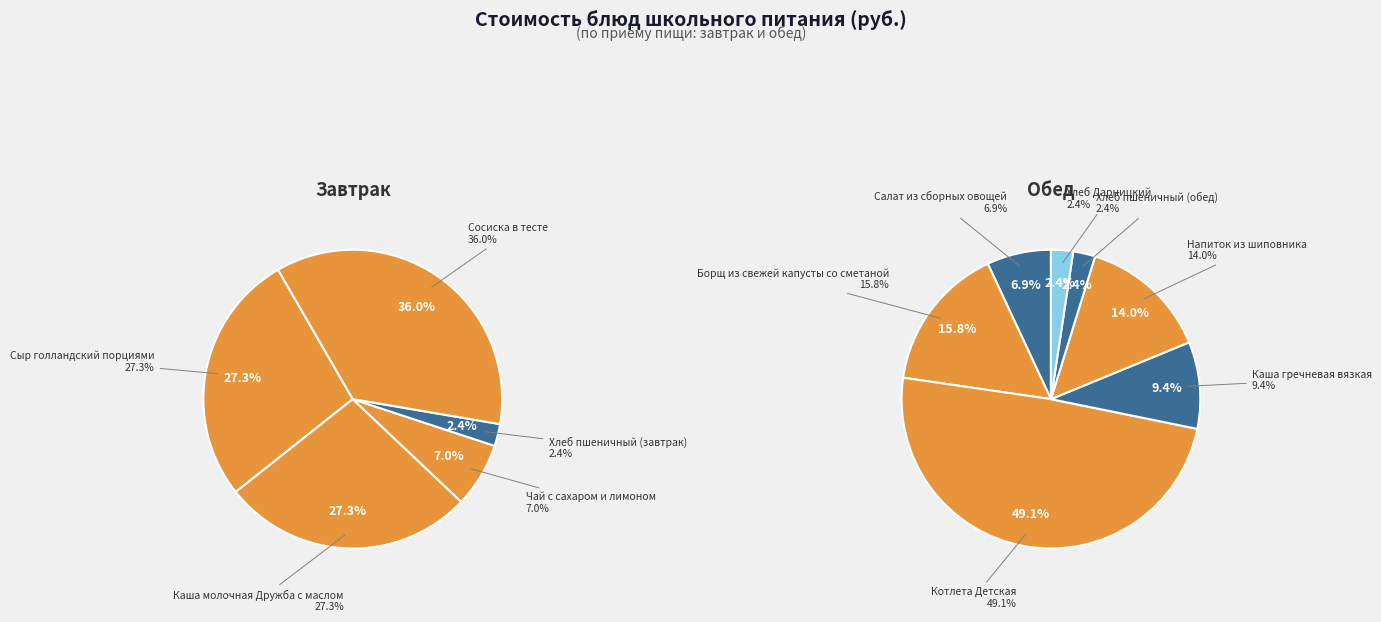

How many segments does this pie chart have?

12